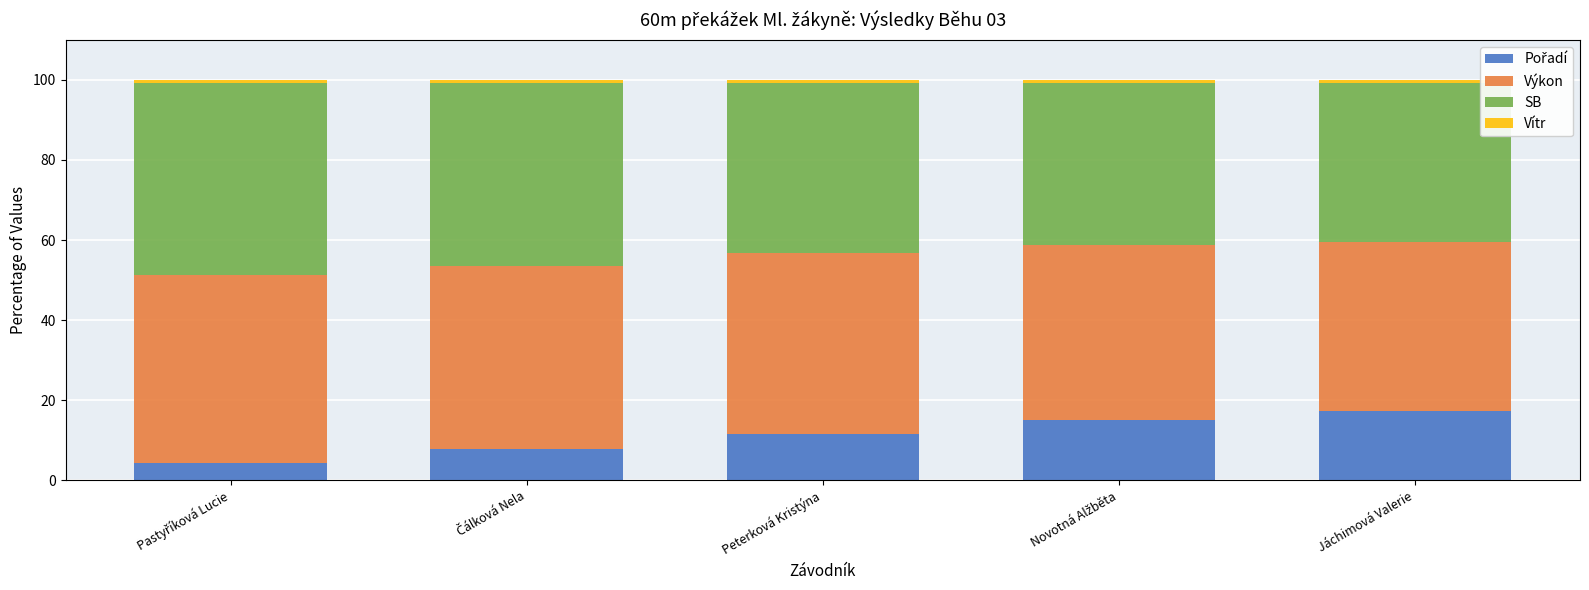

List the series in order of their peak value, lowest first.

Vítr, Pořadí, Výkon, SB